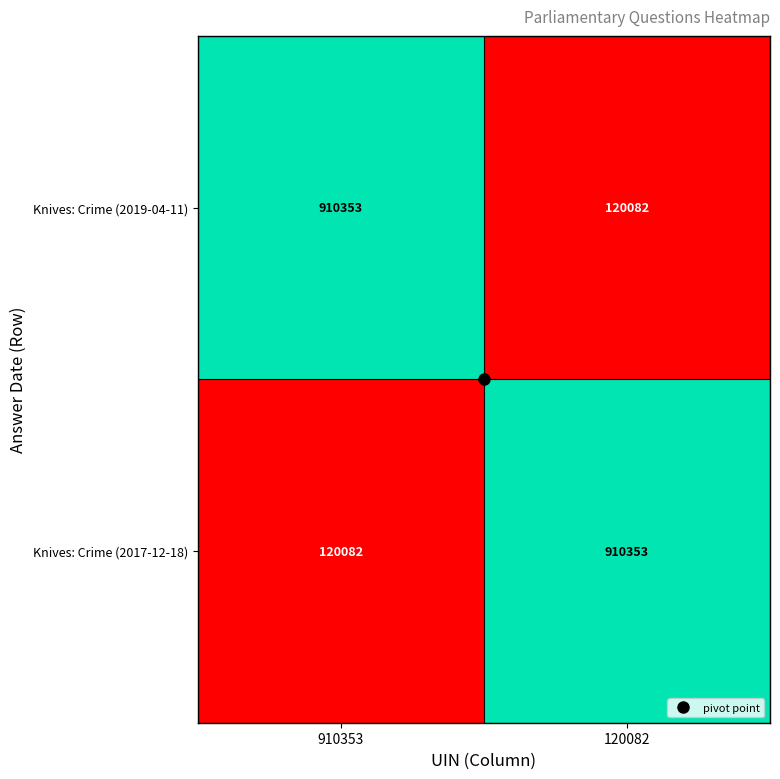

What is the average value of the Knives: Crime (2017-12-18) series?

515218